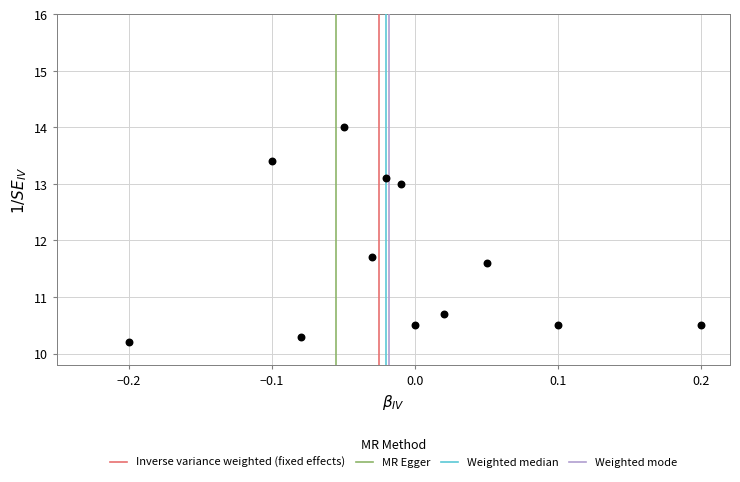

What is the average Y value?

11.6